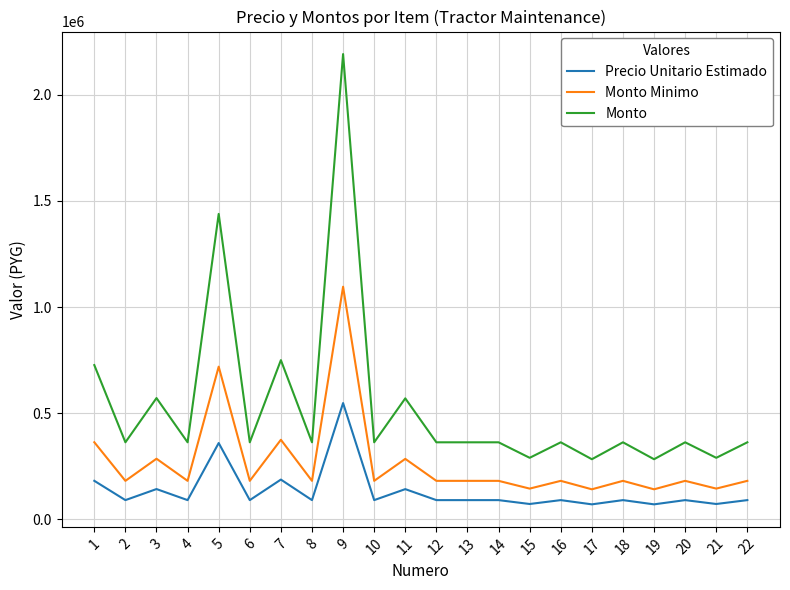

What is the total value across all series at 15?

507500